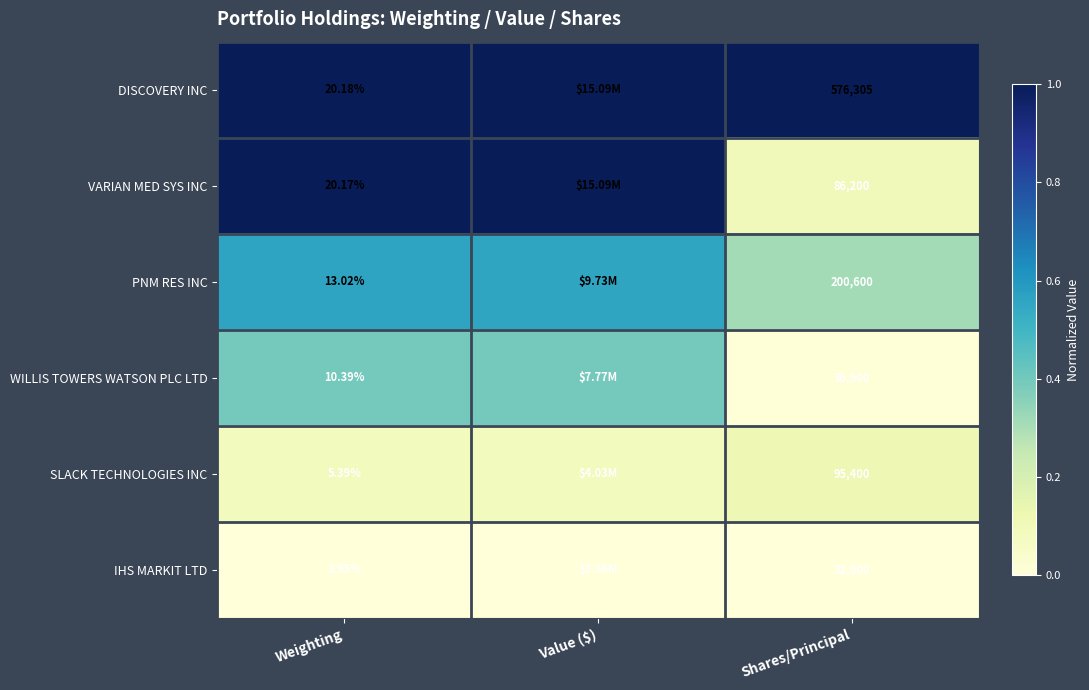

Is the value of VARIAN MED SYS INC at Shares/Principal greater than the value of SLACK TECHNOLOGIES INC at Shares/Principal?

No